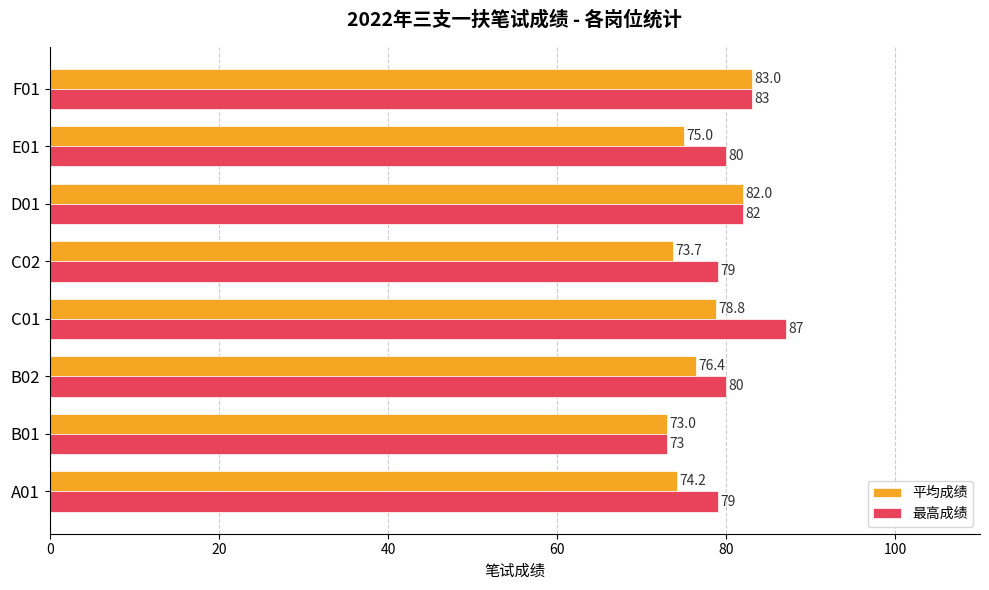

At which label is 平均成绩 closest to 78?

C01